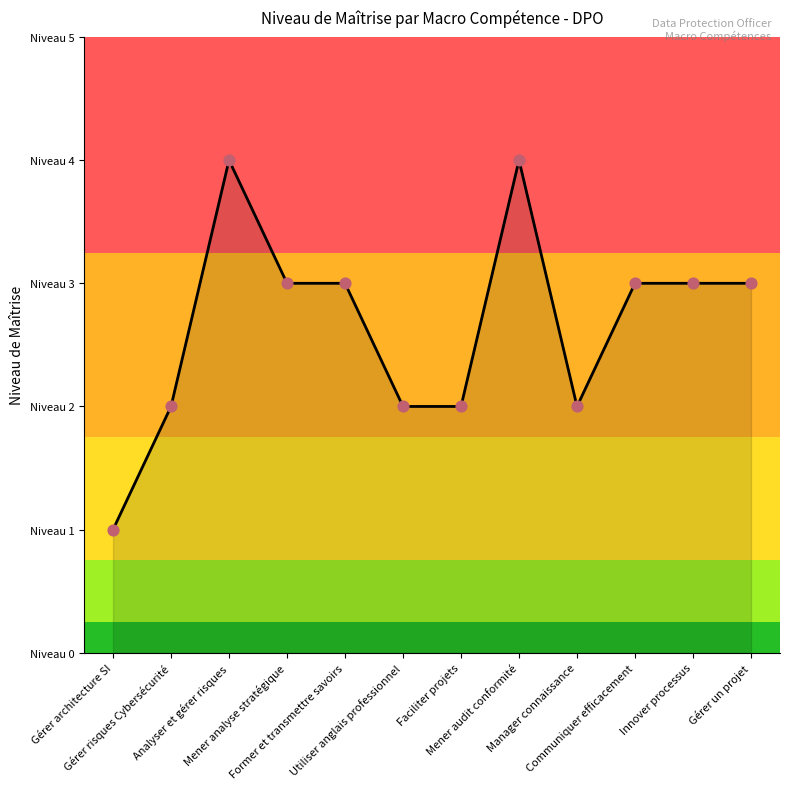

Approximately how many times larger is the value at Gérer un projet compared to Faciliter projets?

1.5